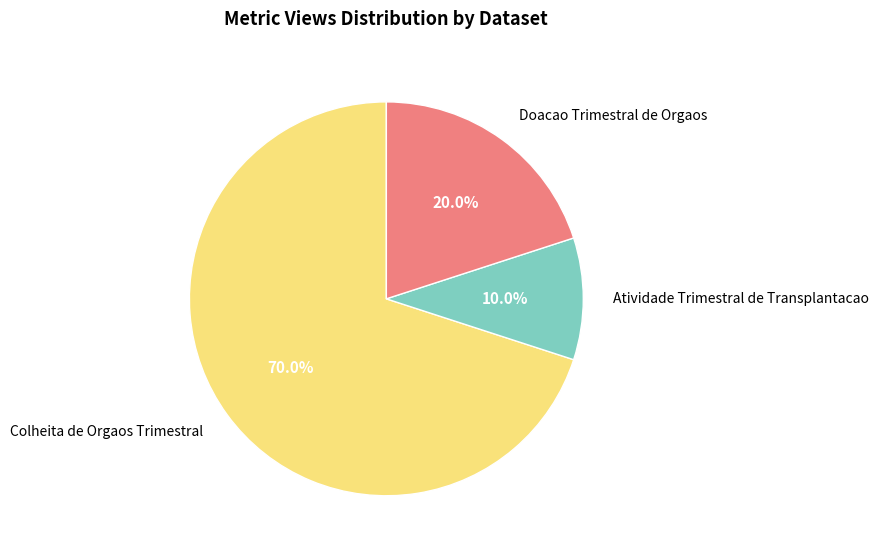

The Atividade Trimestral de Transplantacao slice represents 2% of the pie. True or false?

False